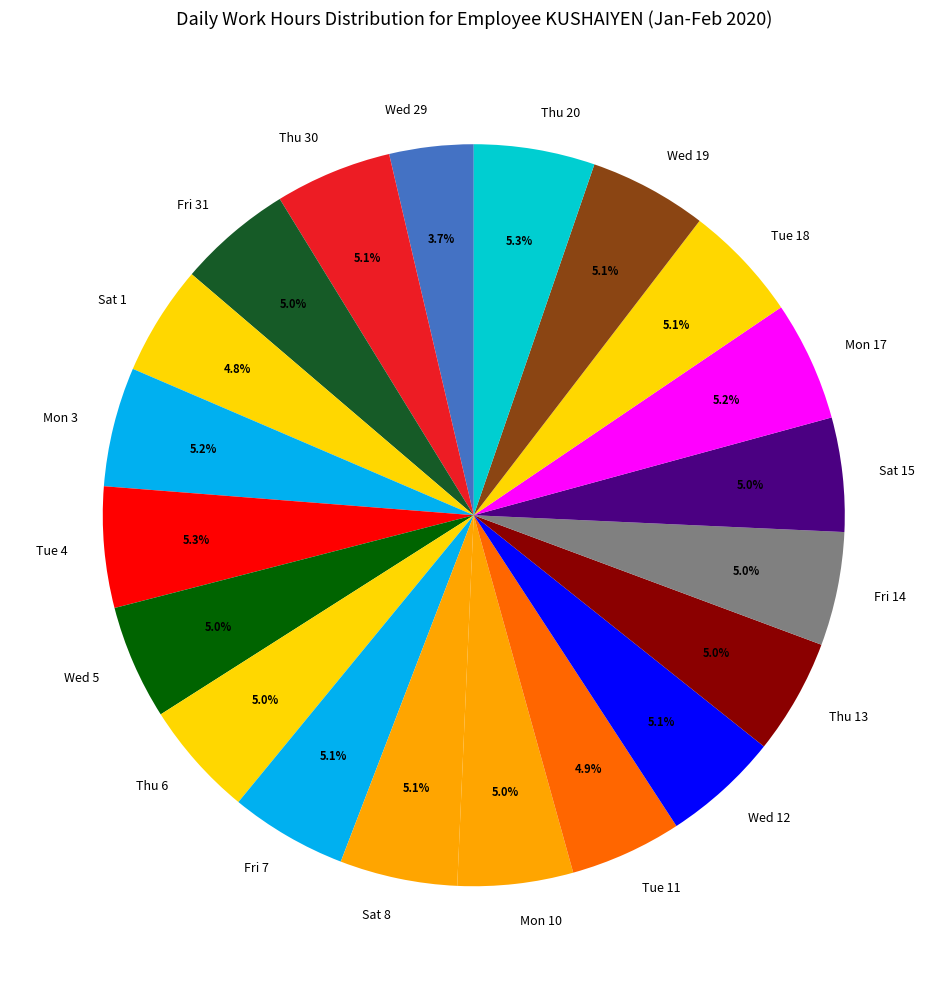

Approximately how many times larger is the value at Sat 15 compared to Mon 17?

1.0